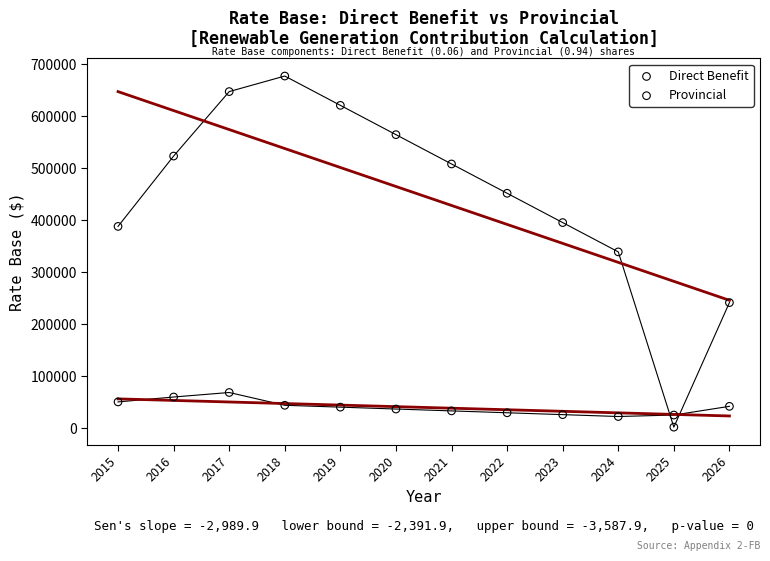

Across all data points, what is the range of X values (max minus min)?

11.0